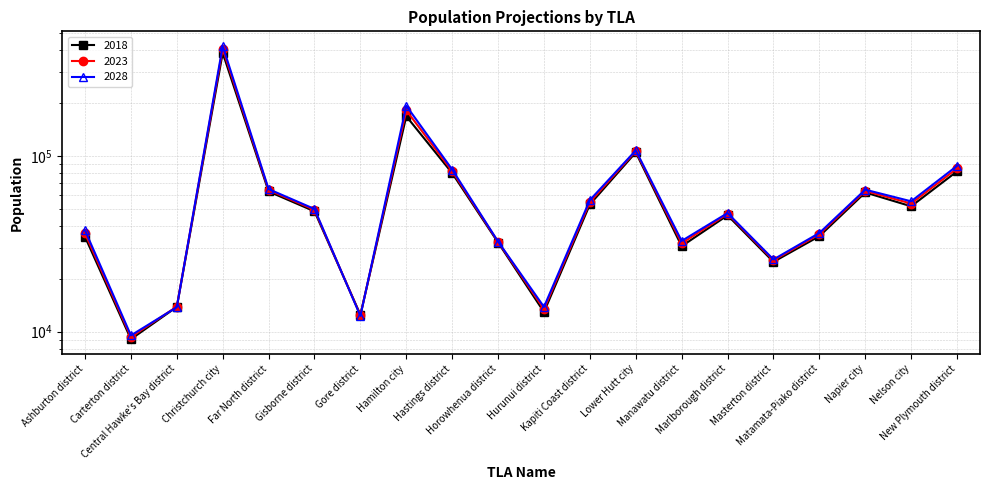

How many lines are shown in the chart?

3